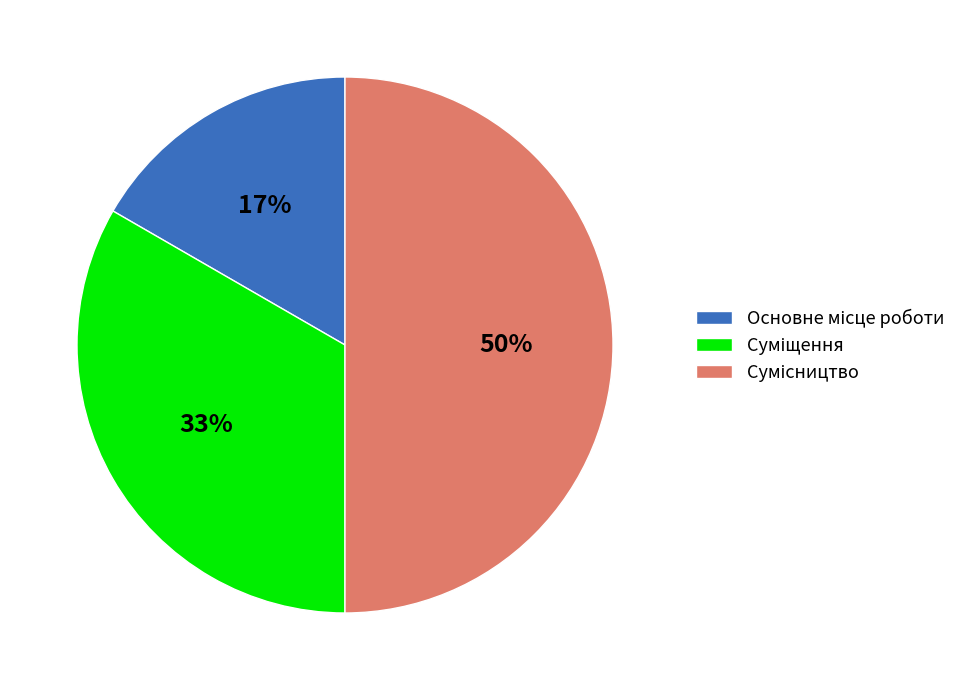

To the nearest percent, what is the difference between the largest and smallest slice percentages?

33%